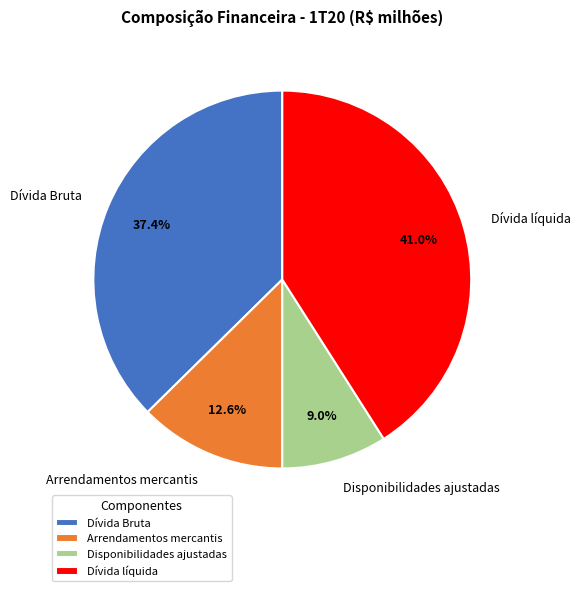

Approximately how many times larger is the value at Dívida líquida compared to Dívida Bruta?

1.1